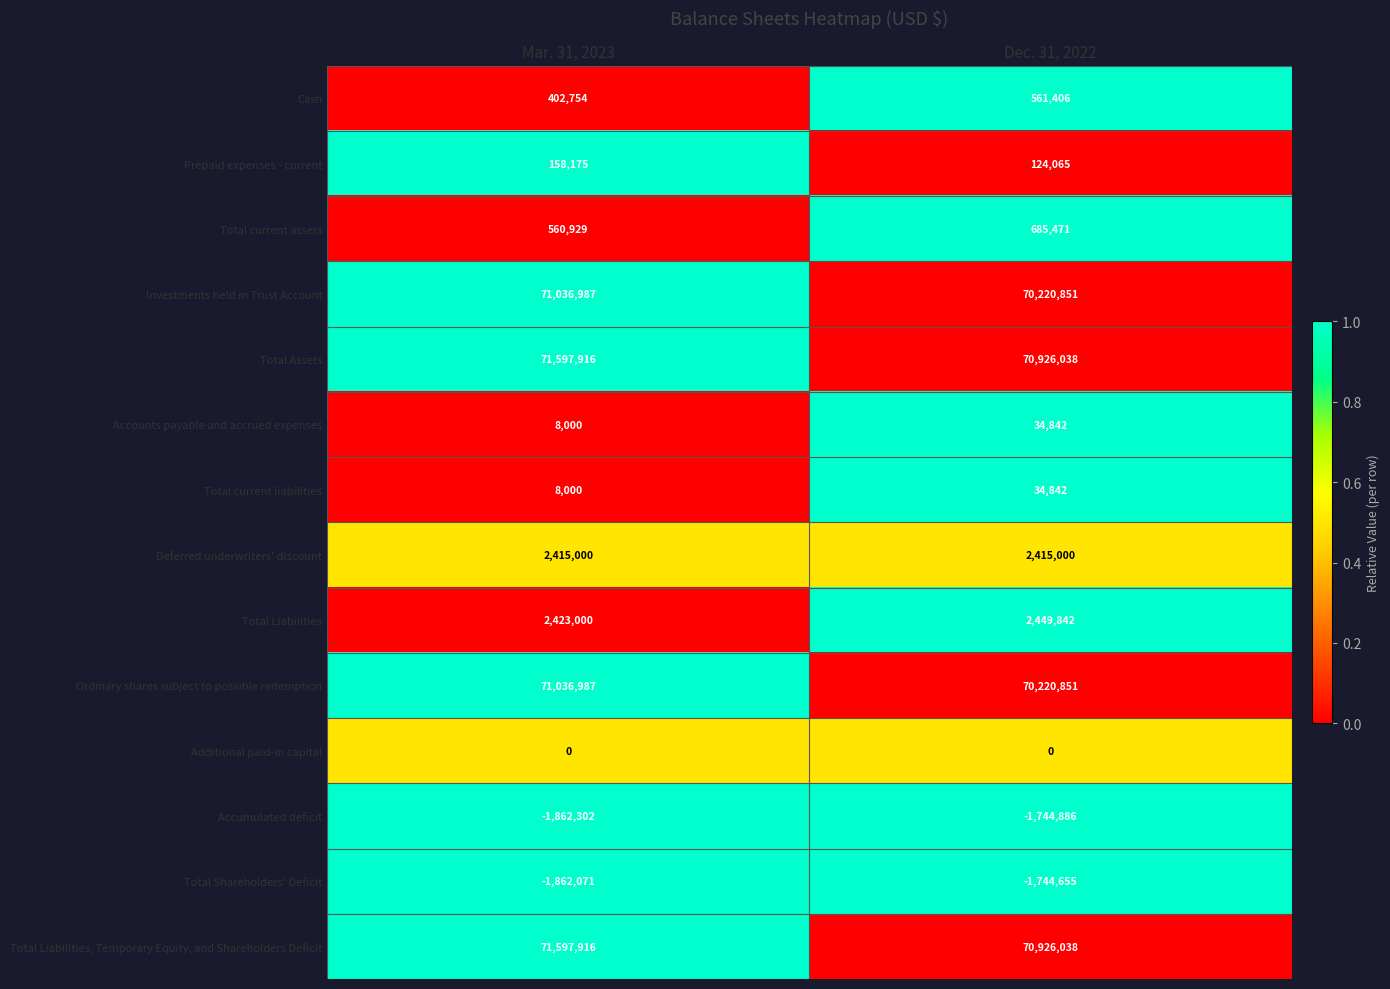

What is the average value of the Prepaid expenses - current series?

141120